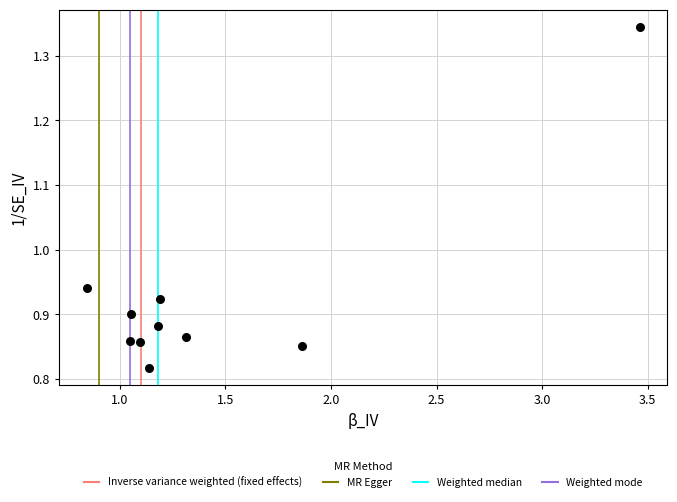

What is the average X value?

1.4